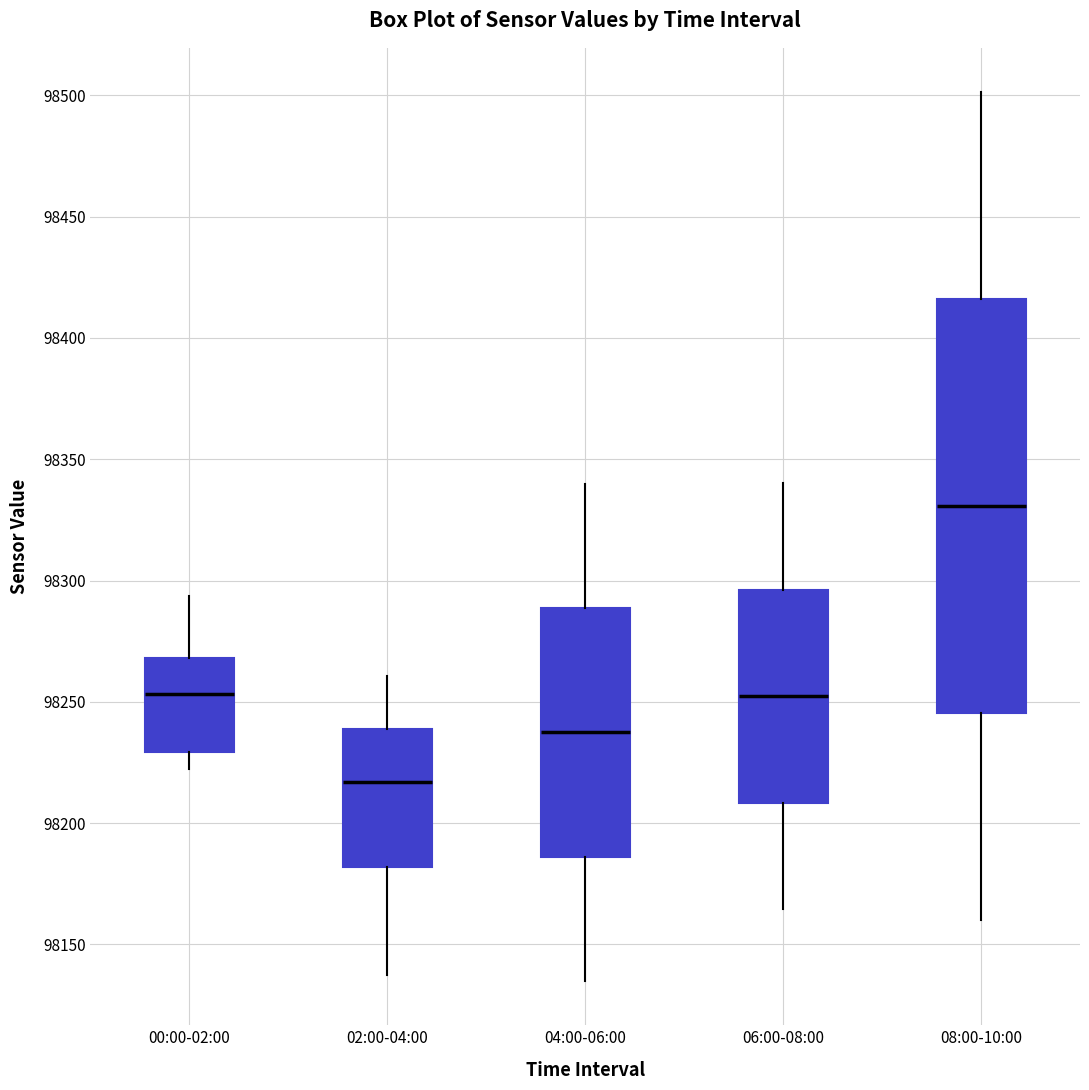

Which box has the lowest median line?

02:00-04:00